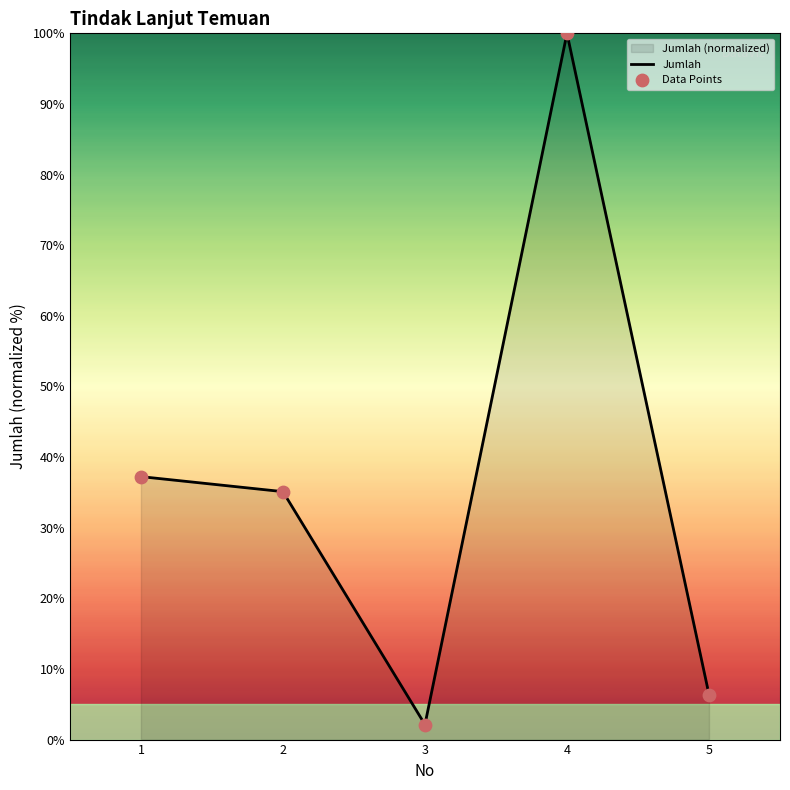

At how many categories does at least one series exceed 13?

3